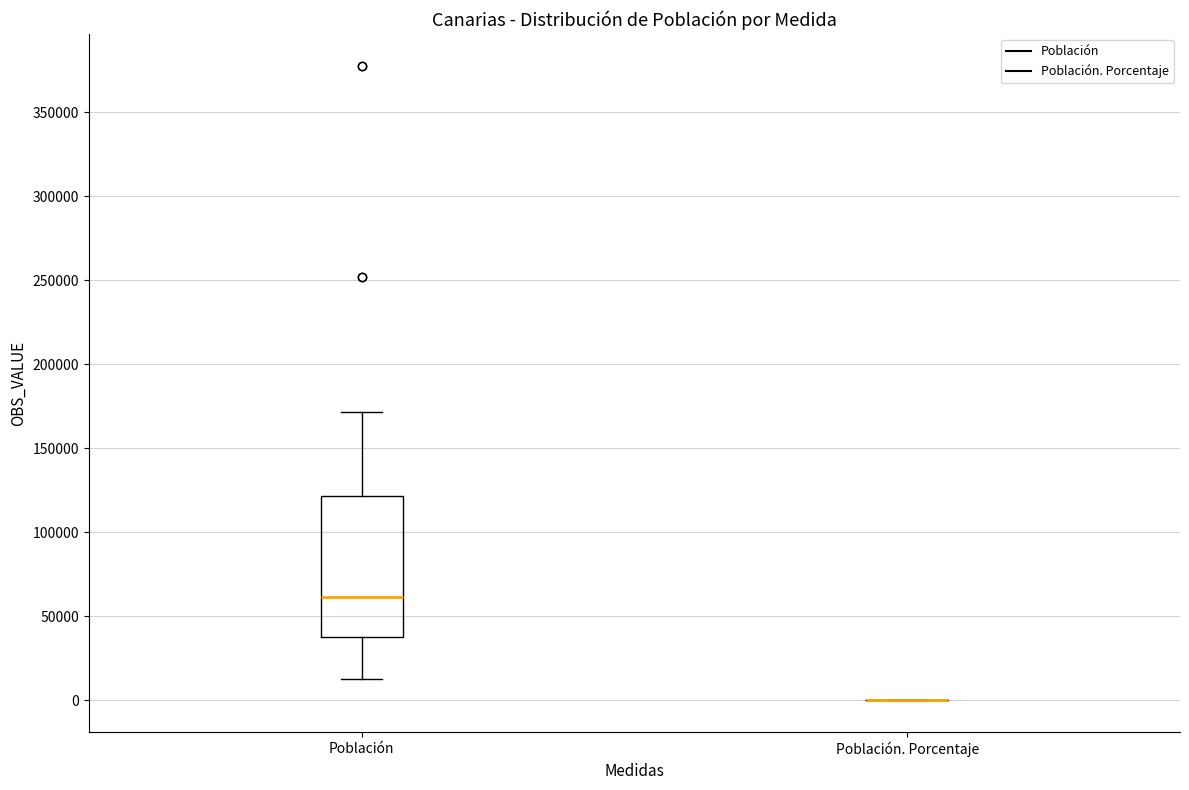

Reading left to right, transcribe this box plot: for each box, give where its median line is, the range the box spans, and where its two whiskers end, as read against the y-axis. The values are not printed on the chart, so give them approximately, as read against the axis.

Población: median 60000, box 40000 to 120000, whiskers 15000 to 170000
Población. Porcentaje: box collapsed to a line at 0, whiskers 0 to 0